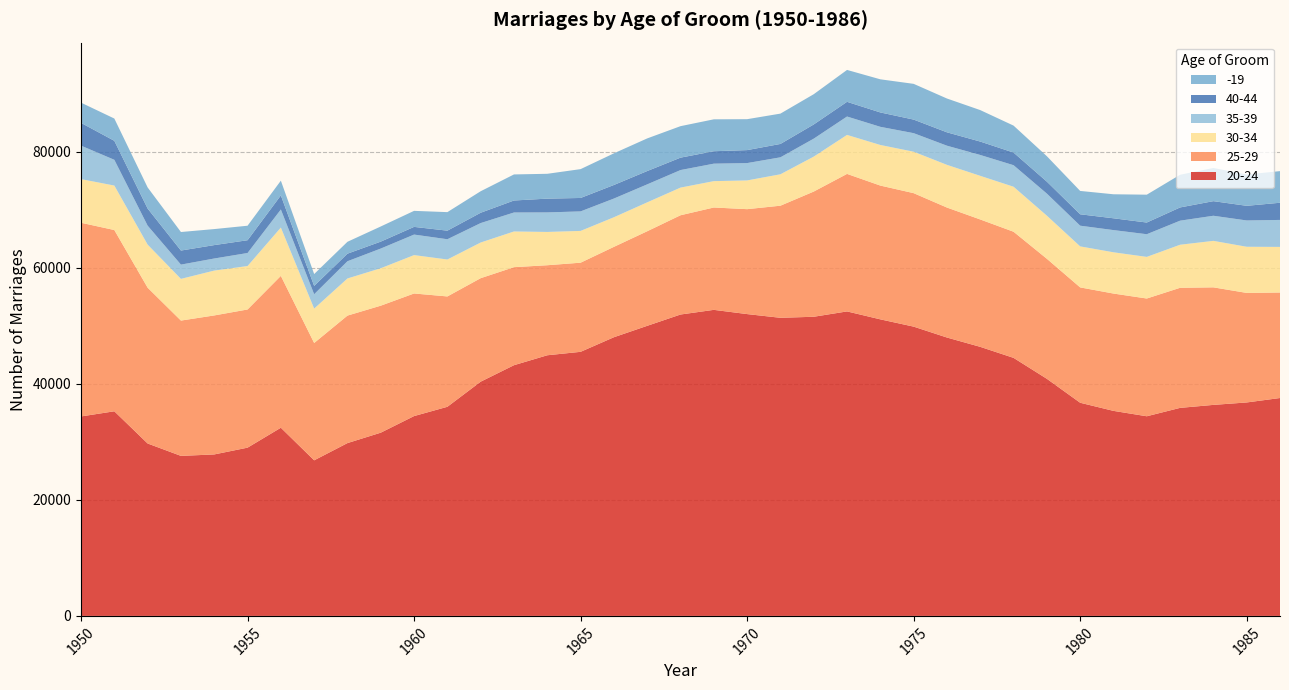

Reading left to right, transcribe all the data shown in this chart.

20-24: 34366	35255	29705	27570	27820	28988	32422	26806	29775	31570	34430	36029	40358	43195	44906	45499	48014	49979	51927	52730	52001	51362	51540	52461	51094	49840	47962	46356	44457	40851	36724	35325	34396	35842	36356	36776	37541
25-29: 33370	31229	26845	23313	23949	23807	26163	20216	21966	21881	21121	19012	17831	16891	15513	15358	15572	16296	17102	17635	18078	19314	21572	23694	23049	22998	22395	21947	21733	20681	19875	20215	20288	20688	20252	18872	18178
30-34: 7519	7661	7420	7184	7728	7484	8323	5923	6396	6451	6613	6365	6145	6149	5736	5475	5099	4977	4766	4543	4951	5412	6019	6717	6994	7139	7356	7517	7752	7423	7066	7108	7170	7420	8009	7952	7857
35-39: 5768	4437	3271	2457	2082	2247	3118	2479	2970	3392	3537	3491	3349	3270	3364	3363	3223	3101	3022	3010	2988	2925	3096	3169	3129	3197	3300	3596	3711	3804	3567	3825	3908	4146	4326	4533	4650
40-44: 3924	3272	2944	2425	2309	2201	2424	1431	1303	1193	1325	1478	1780	2067	2373	2313	2337	2294	2137	2143	2236	2303	2446	2532	2476	2338	2305	2309	2176	2062	1964	2034	2013	2278	2515	2523	2958
-19: 3482	3838	3637	3193	2760	2498	2539	2045	2049	2609	2761	3192	3705	4491	4280	4969	5452	5622	5425	5498	5328	5226	5212	5494	5709	6158	5824	5423	4645	4379	4024	4137	4800	5633	5718	5396	5449